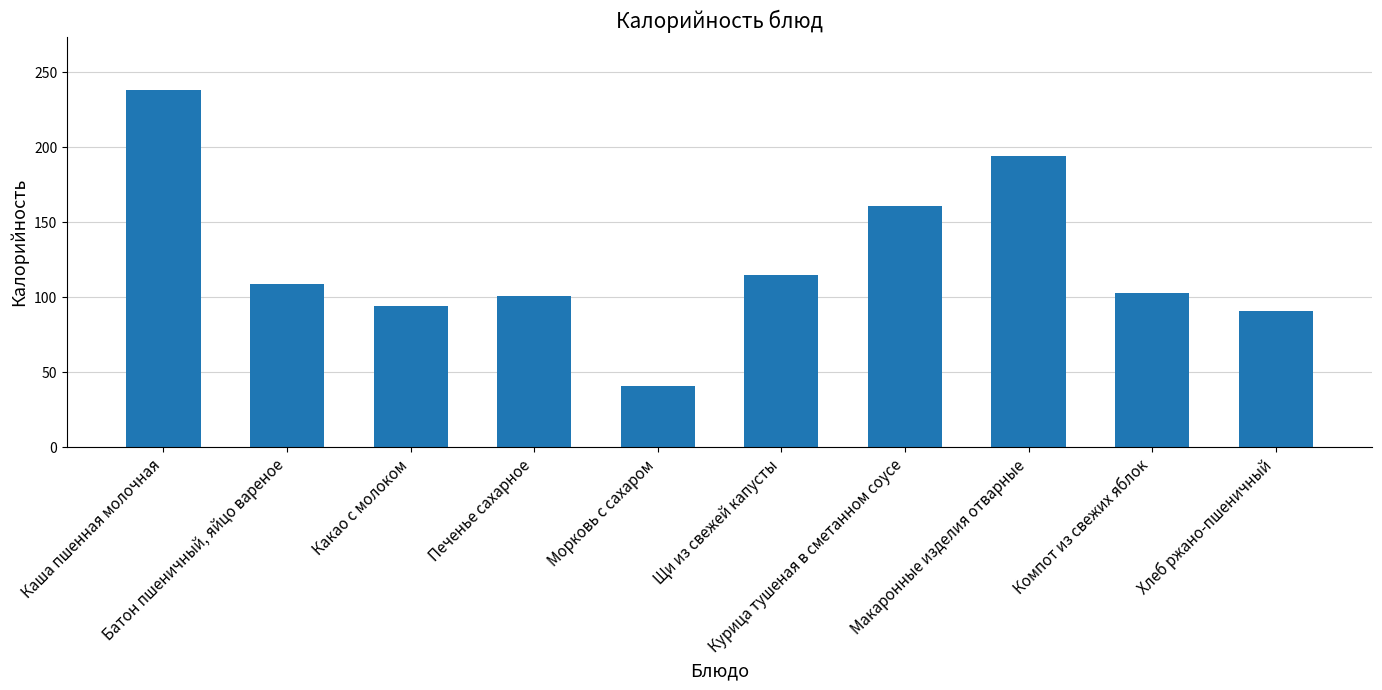

What is the change in value from Курица тушеная в сметанном соусе to Компот из свежих яблок?

-58